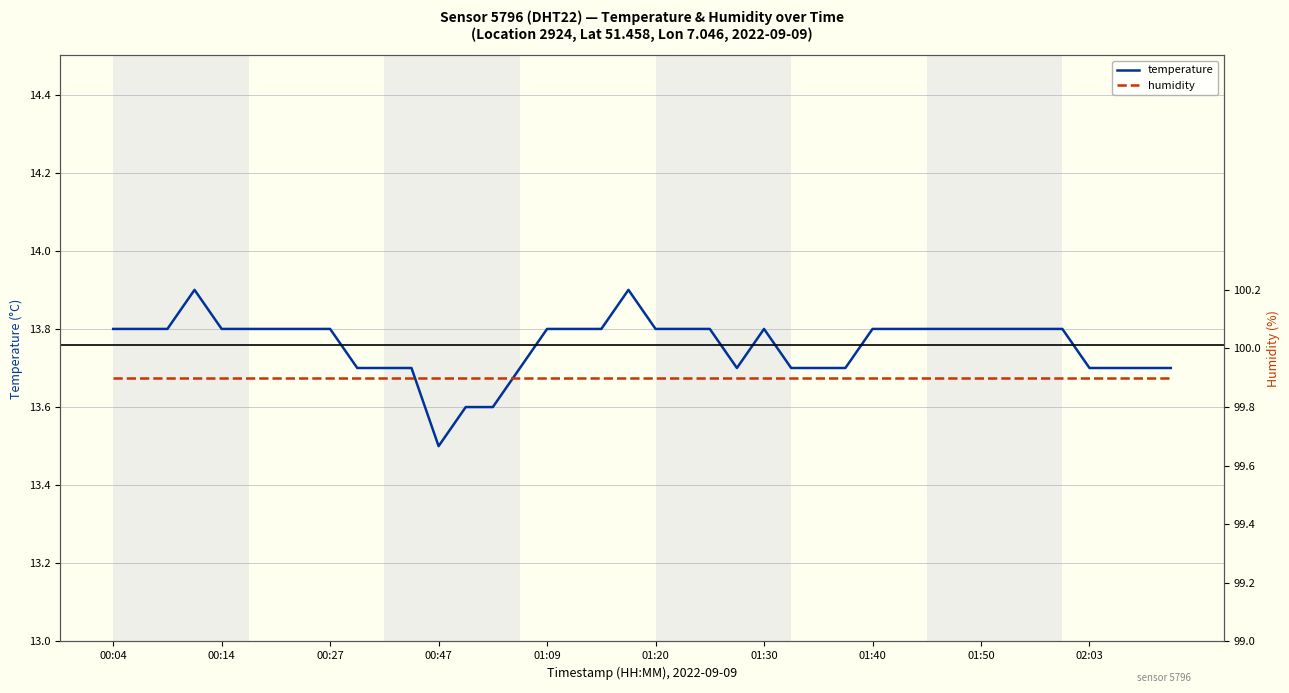

The temperature series shows 13.8 at 00:04. True or false?

True